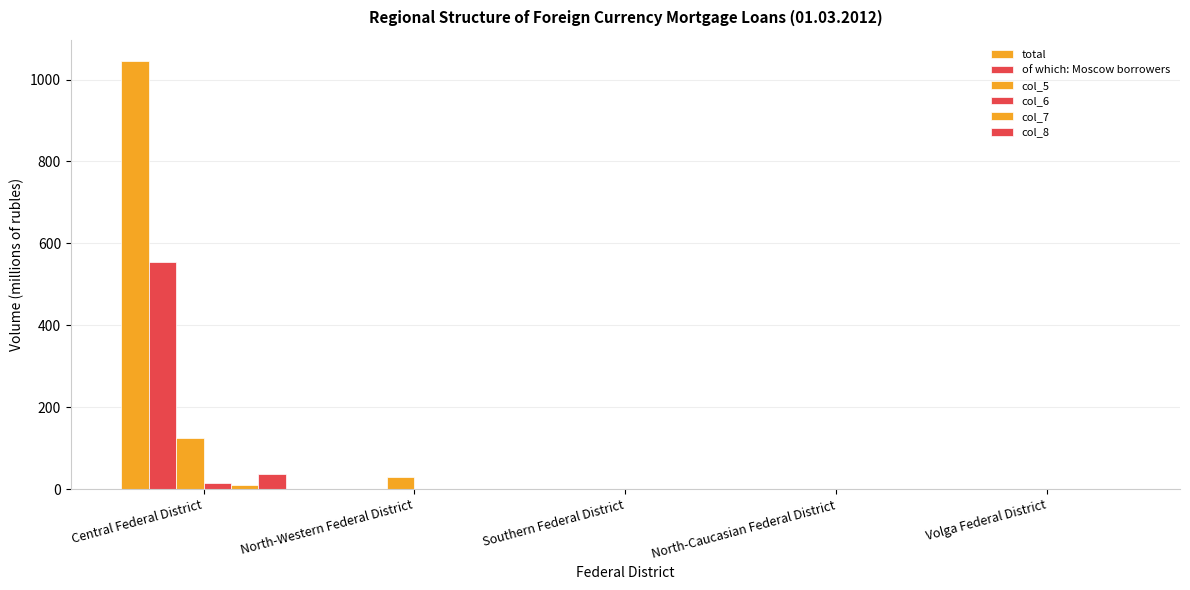

At which category does the chart reach its peak across all series?

Central Federal District